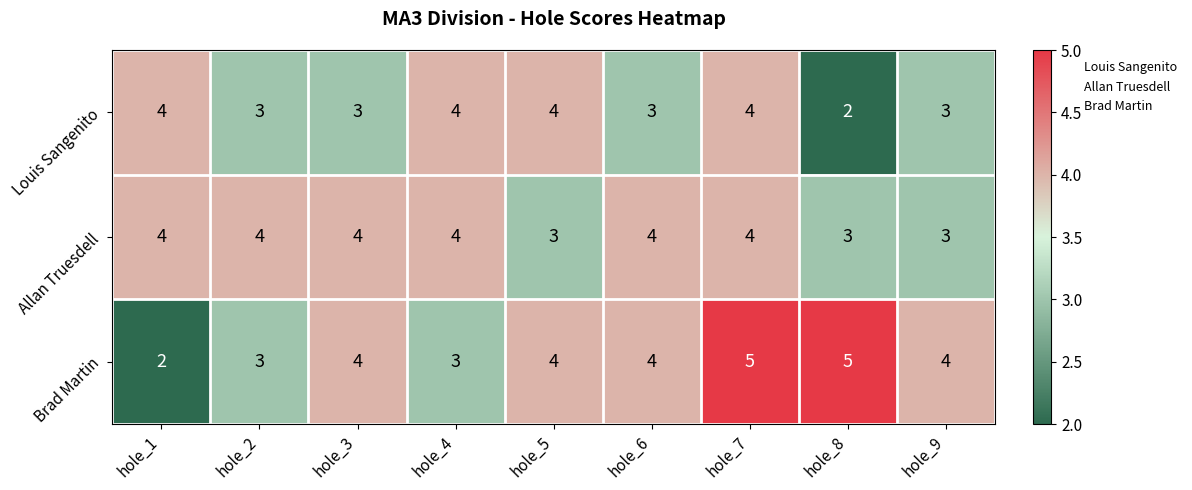

List the series in order of their overall mean, lowest first.

Louis Sangenito, Allan Truesdell, Brad Martin